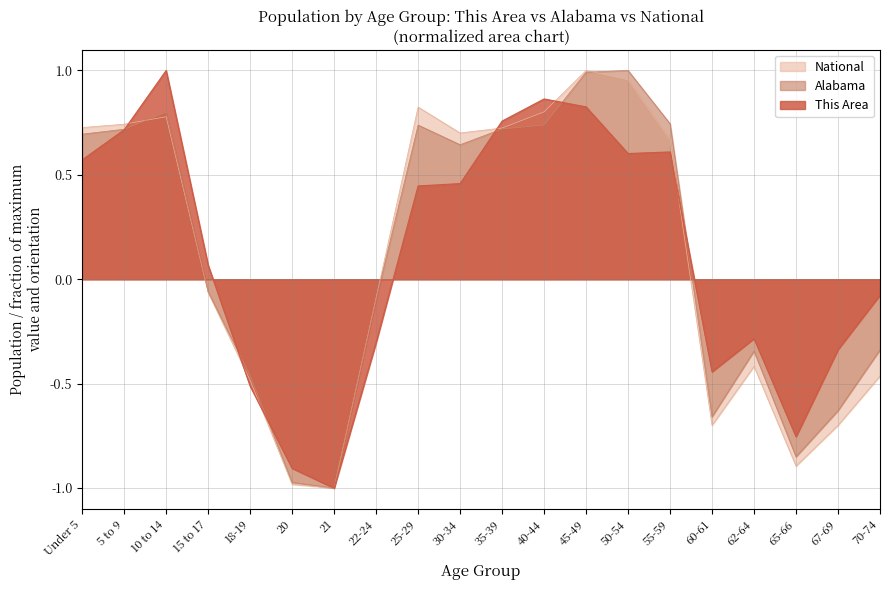

What position from the left is 21?

7